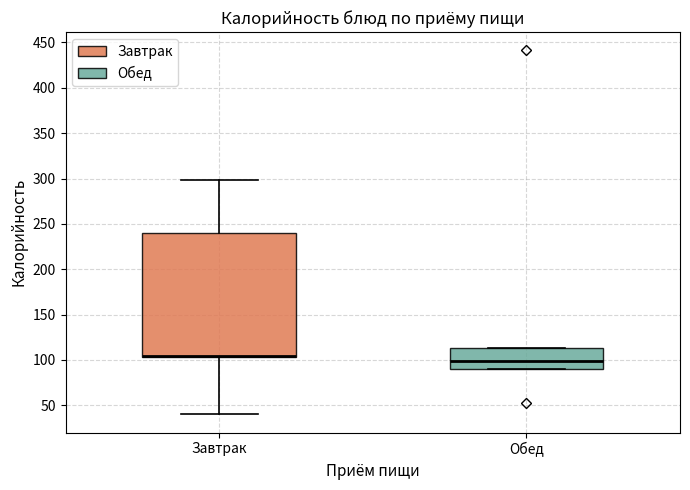

Which box has the highest median line?

Завтрак